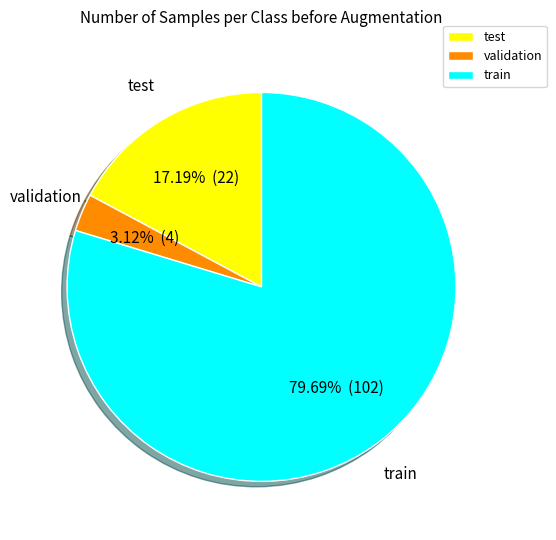

Combined, do test and train account for over 50%?

Yes